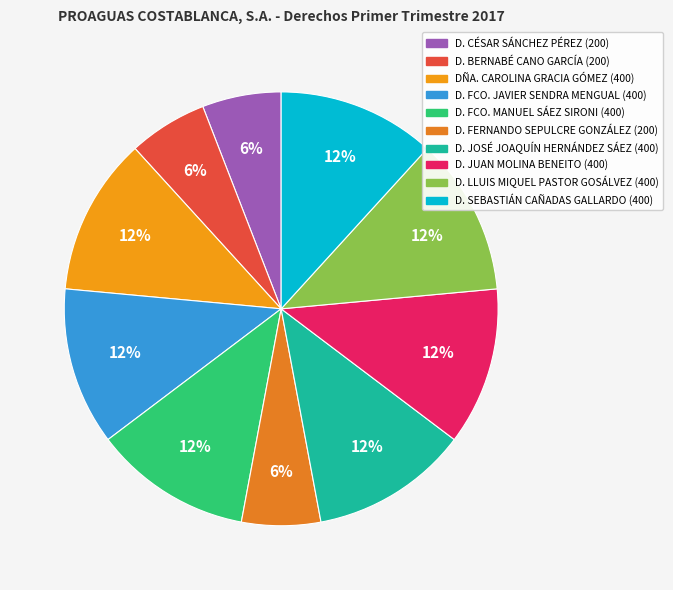

Is there a majority slice in this chart?

No